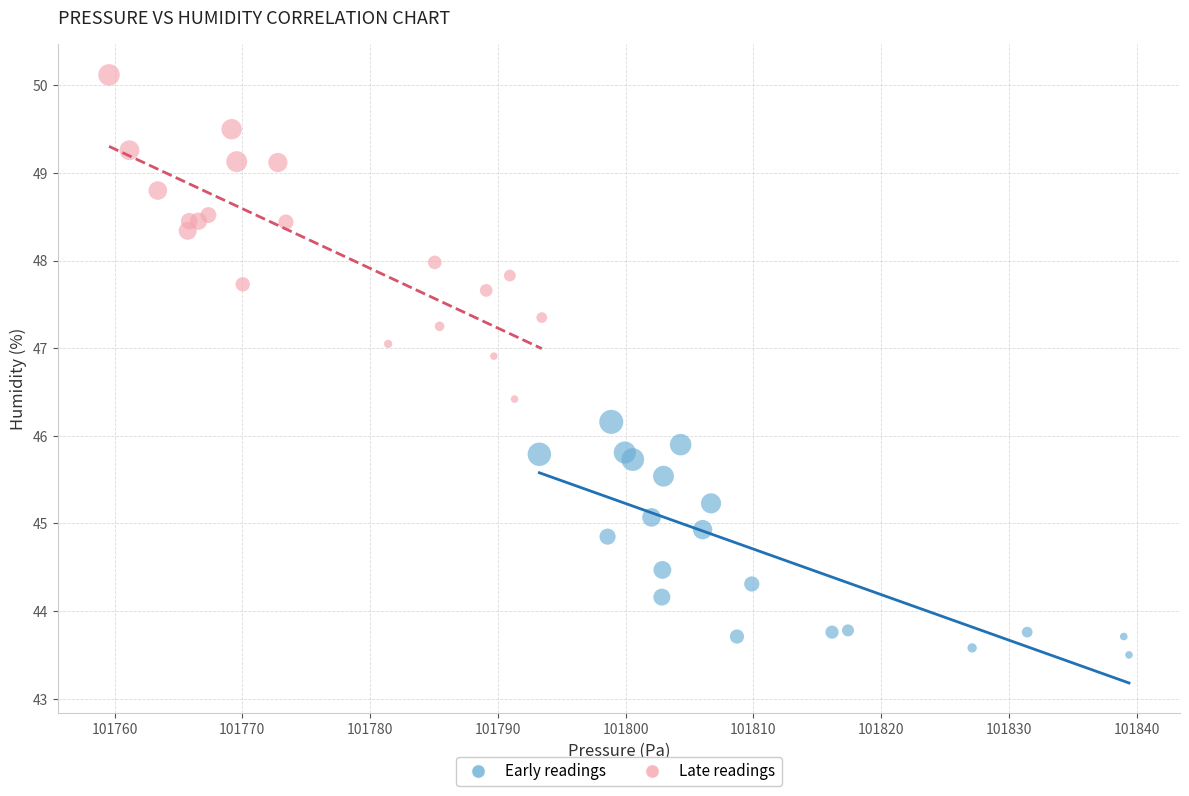

Which series contains the lowest Y value?

Early readings